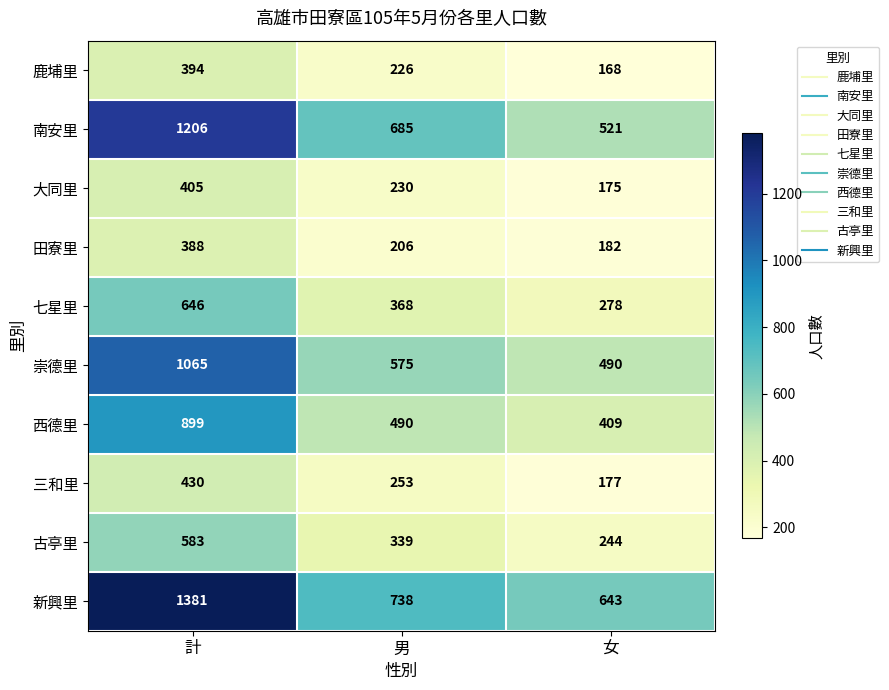

What is the sum of all 鹿埔里 values?

788